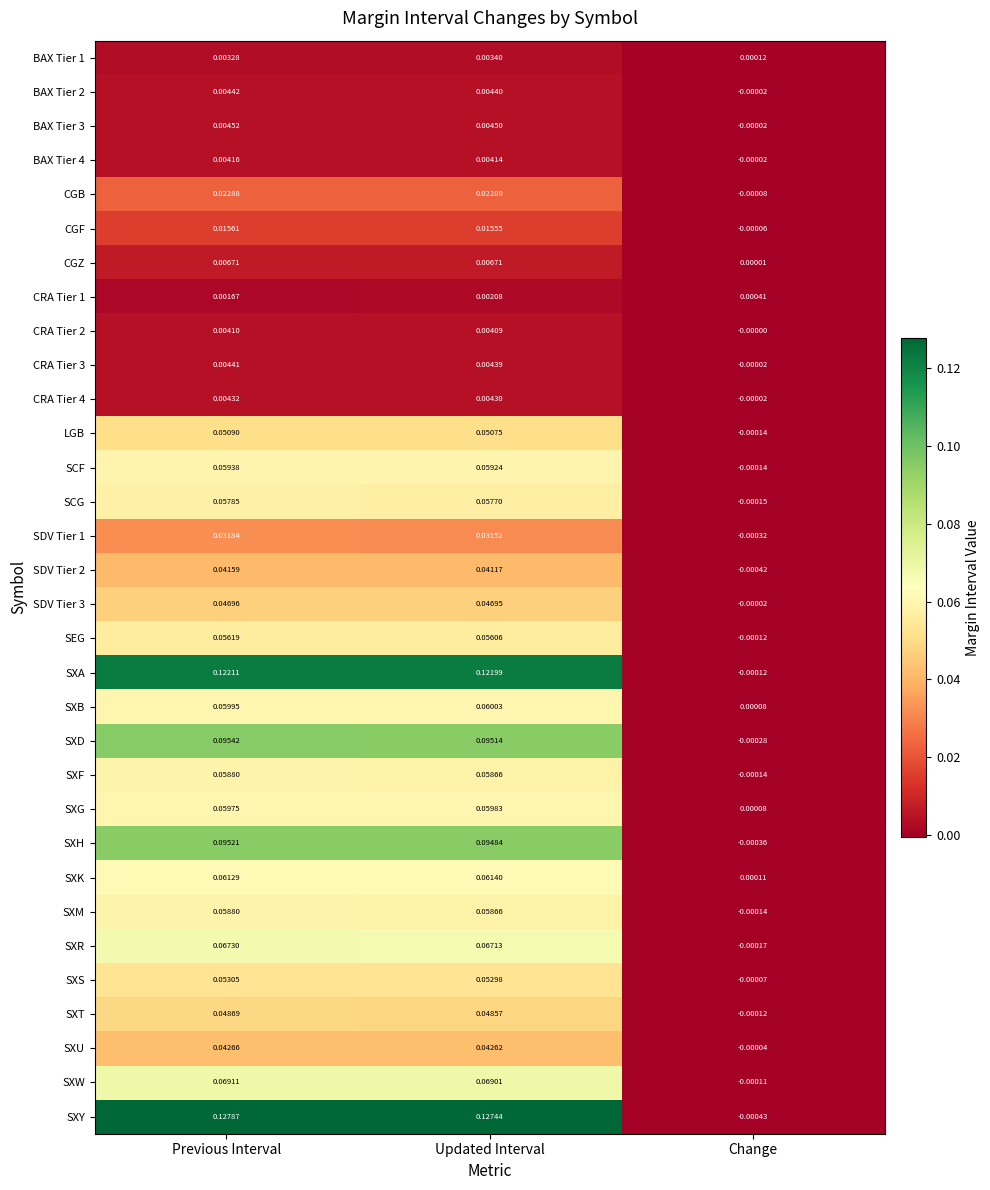

Which series changed the most between Previous Interval and Change?

SXY